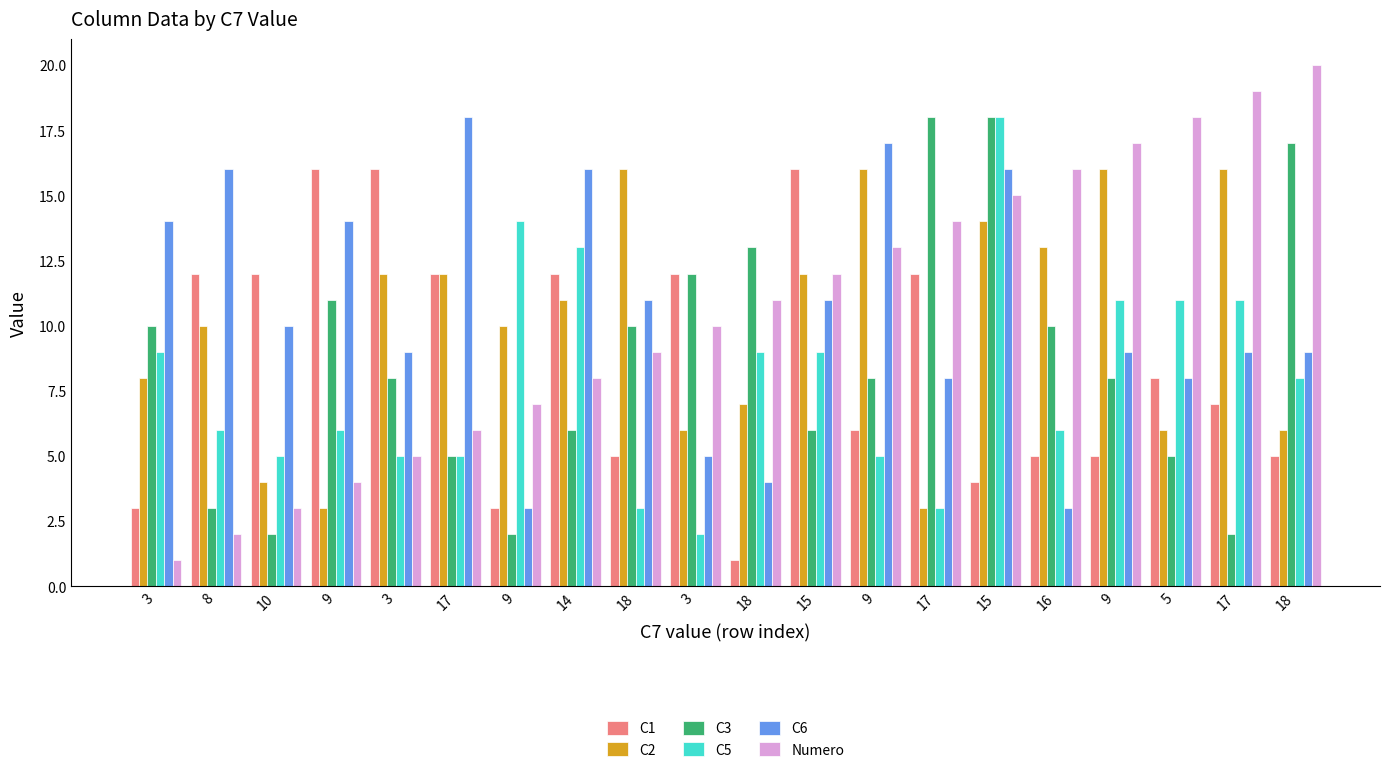

Which category has the lowest value in the C1 series?

18